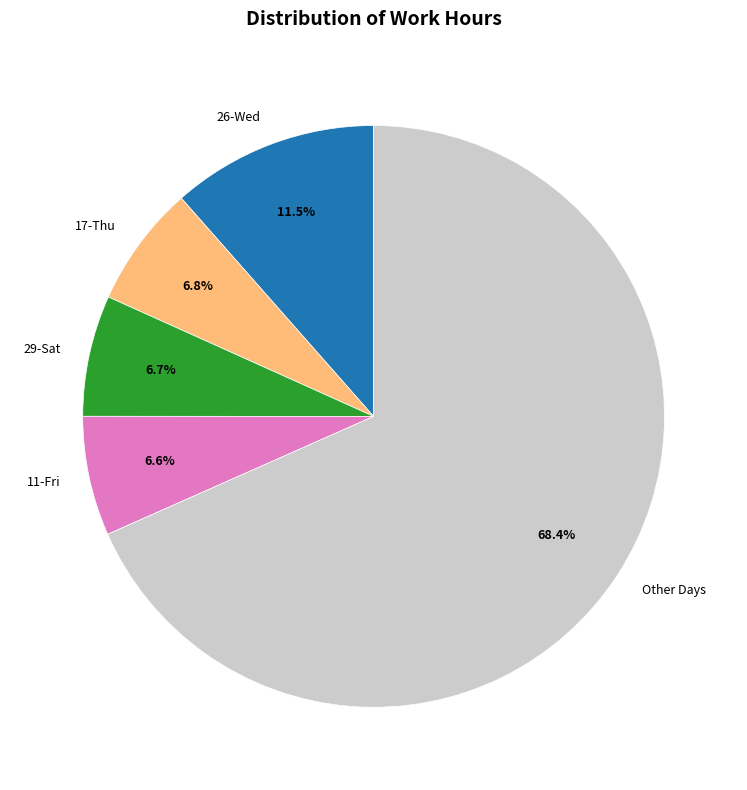

Which category has the biggest portion of the pie?

Other Days